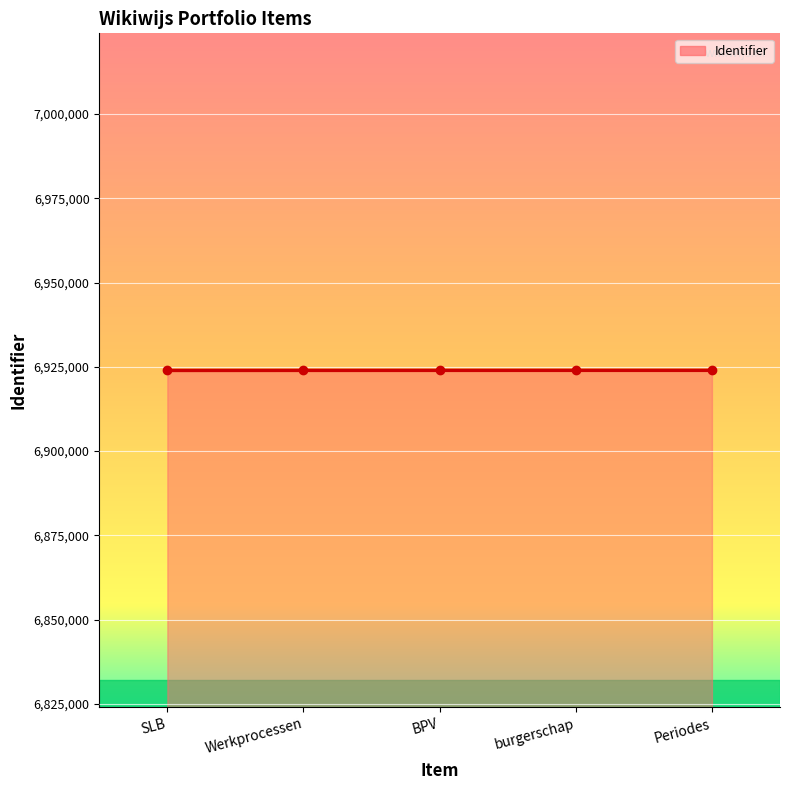

What value does the data have at Werkprocessen?

6923953